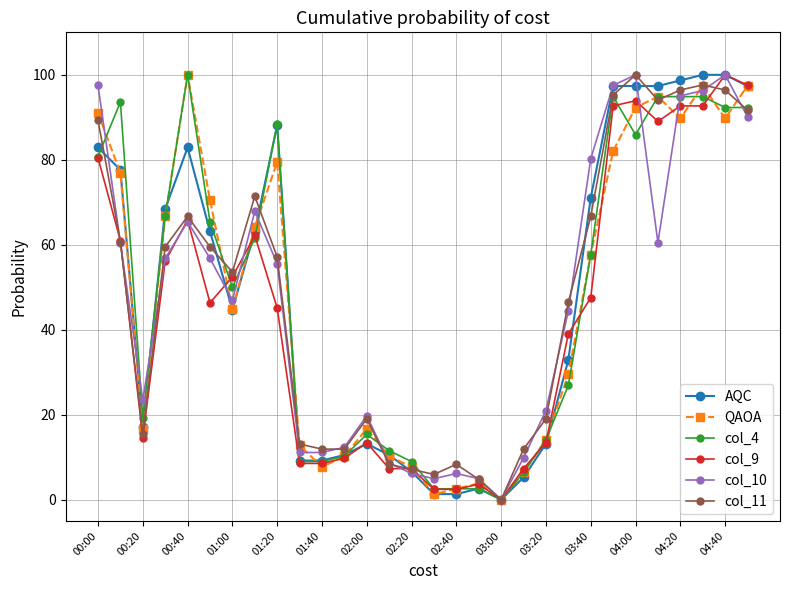

What is the maximum value shown in the chart?

100.0